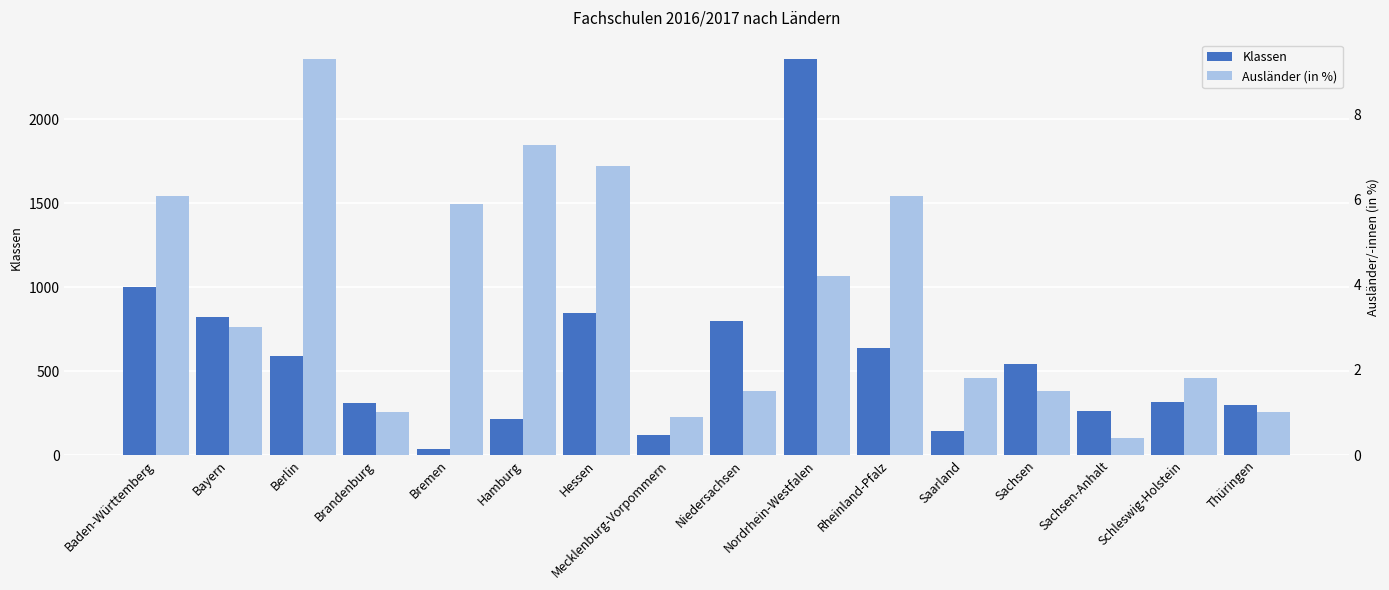

What is the spread (max minus min) of values at Brandenburg?

306.0